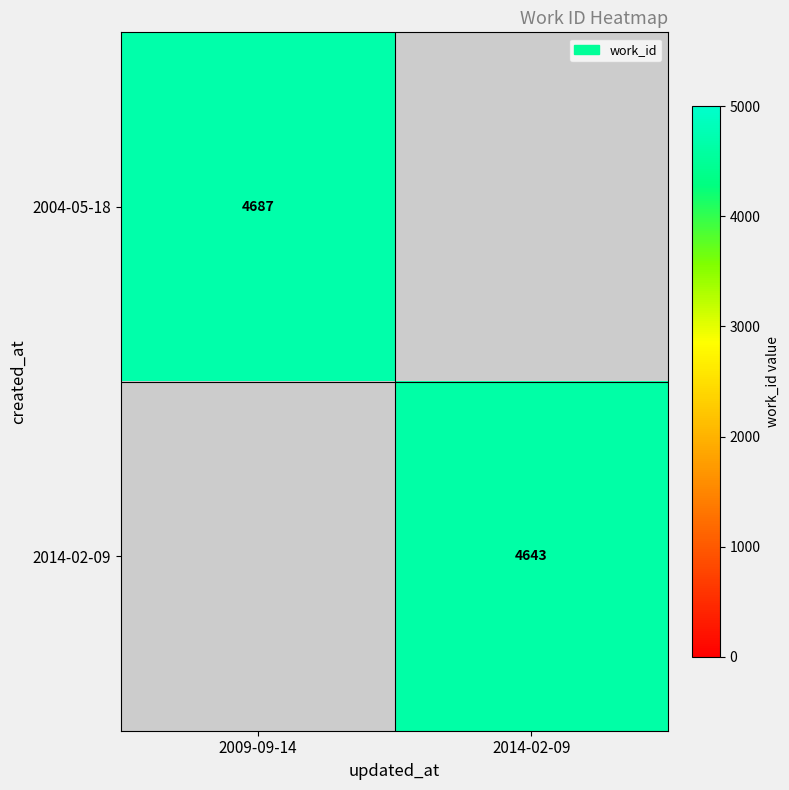

The 2004-05-18 series shows 4687 at 2009-09-14. True or false?

True